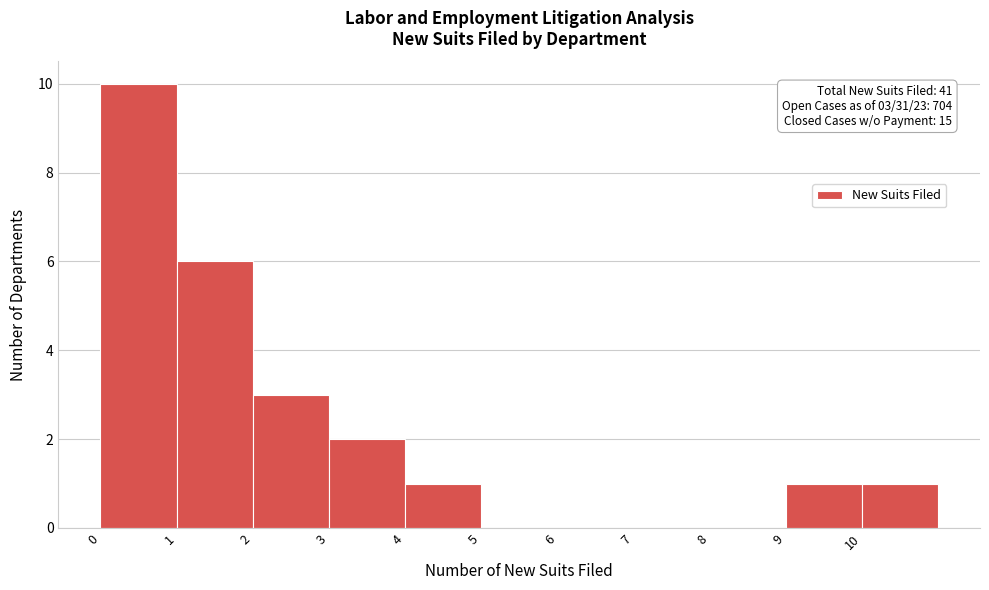

Reading left to right, what are all the values shown in this chart?

0=10	1=6	2=3	3=2	4=1	5=0	6=0	7=0	8=0	9=1	10=1